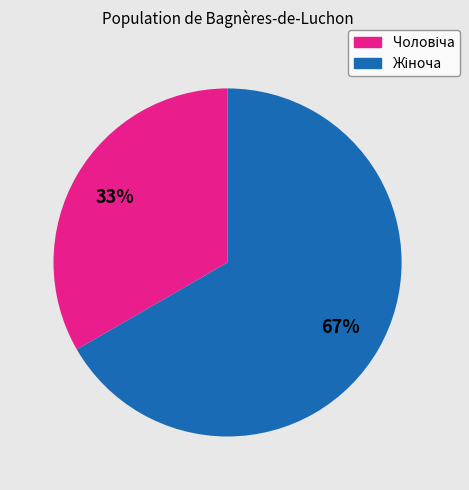

To the nearest percent, what is the average slice percentage?

50%